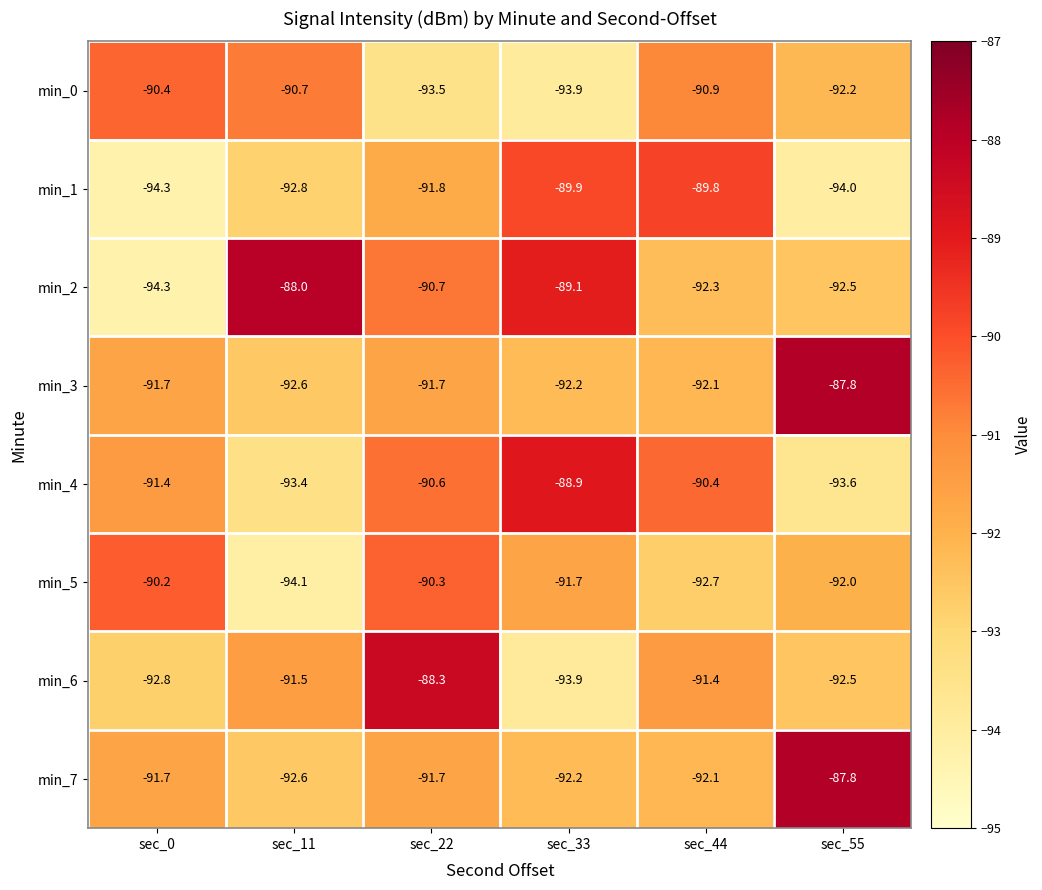

At which label is min_2 closest to -91?

sec_22